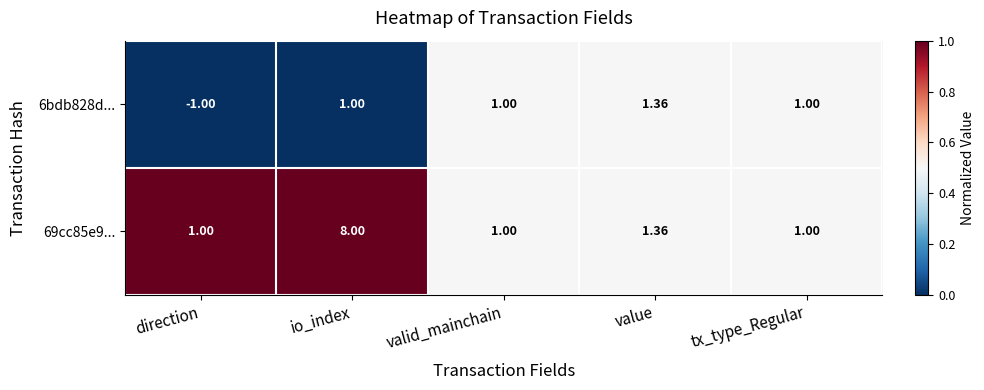

At how many categories does at least one series exceed 0?

5